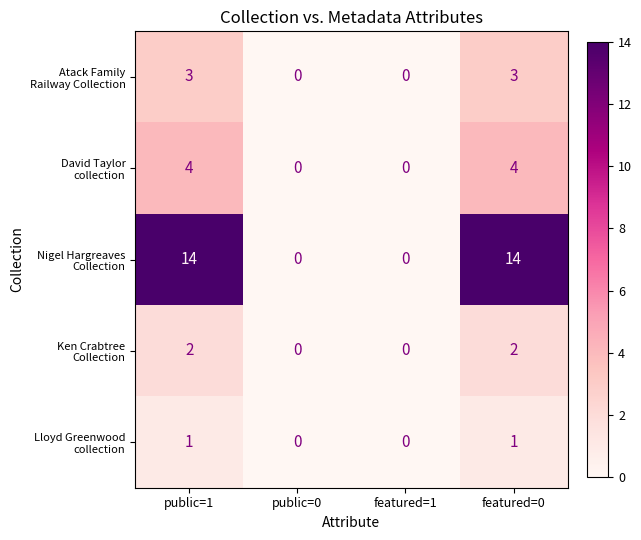

What is the difference between the highest and lowest values at featured=0?

13